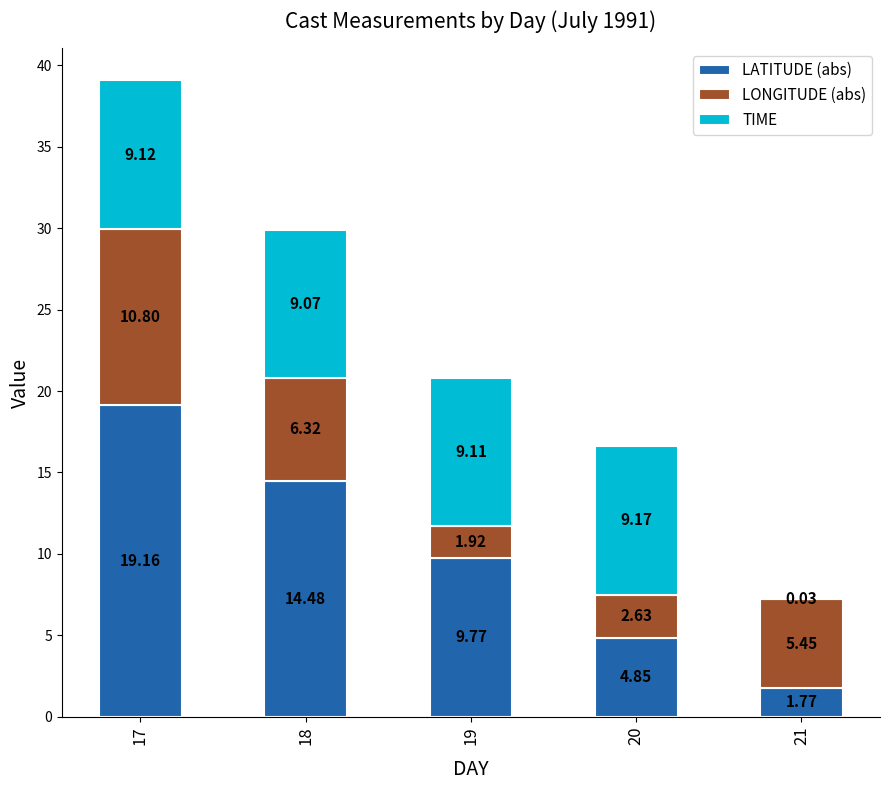

What is the total value across all series at 17?

39.1